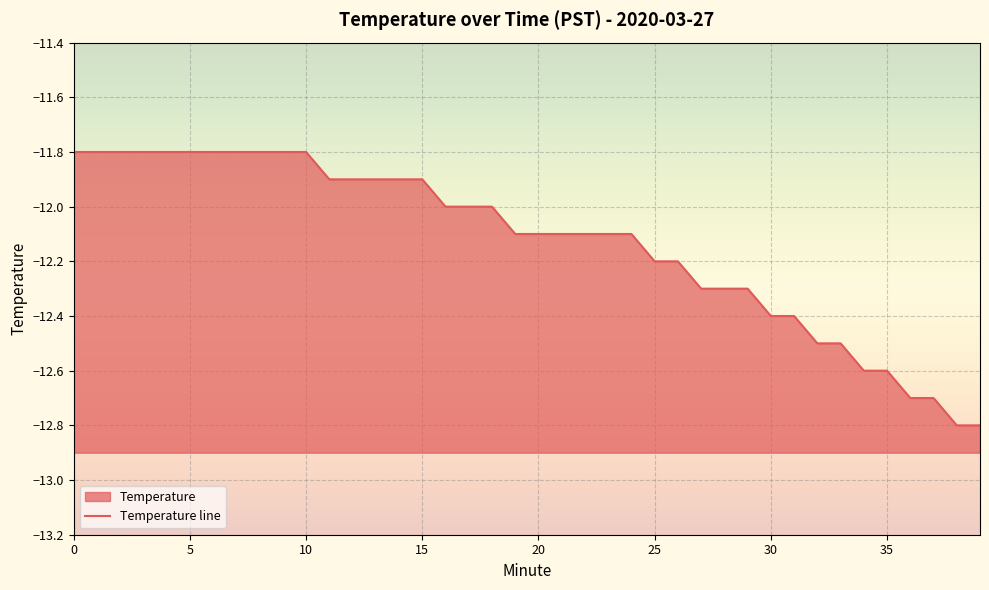

Reading left to right, what are all the values shown in this chart?

0=-11.8	1=-11.8	2=-11.8	3=-11.8	4=-11.8	5=-11.8	6=-11.8	7=-11.8	8=-11.8	9=-11.8	10=-11.8	11=-11.9	12=-11.9	13=-11.9	14=-11.9	15=-11.9	16=-12.0	17=-12.0	18=-12.0	19=-12.1	20=-12.1	21=-12.1	22=-12.1	23=-12.1	24=-12.1	25=-12.2	26=-12.2	27=-12.3	28=-12.3	29=-12.3	30=-12.4	31=-12.4	32=-12.5	33=-12.5	34=-12.6	35=-12.6	36=-12.7	37=-12.7	38=-12.8	39=-12.8